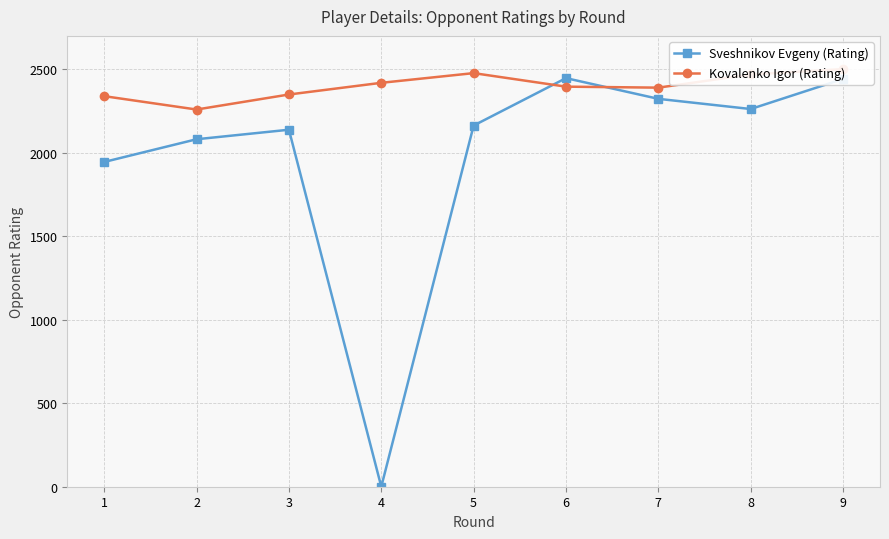

At which label does Kovalenko Igor (Rating) first exceed 2396?

4